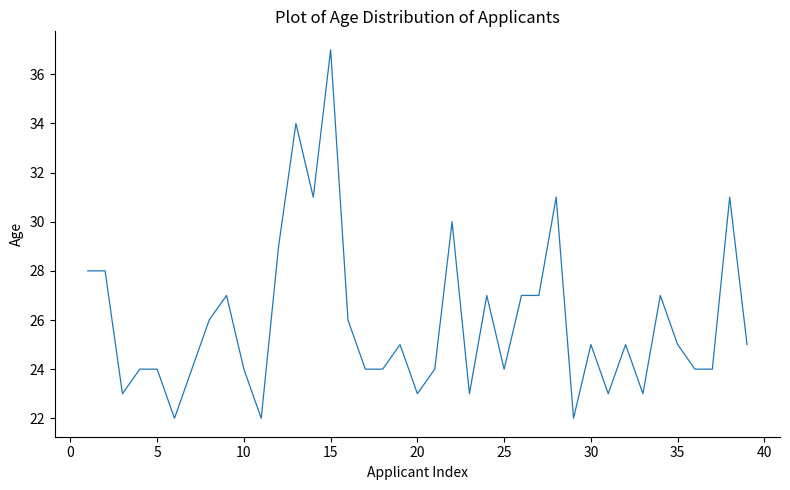

What is the minimum value shown in the chart?

22